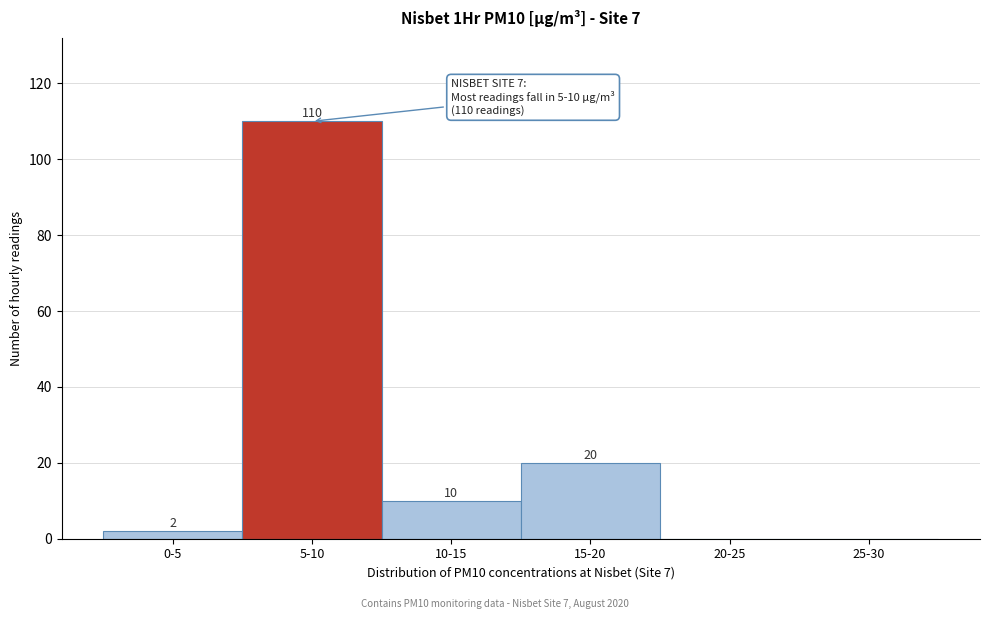

Reading right to left, extract all data points from this chart.

25-30=0	20-25=0	15-20=20	10-15=10	5-10=110	0-5=2